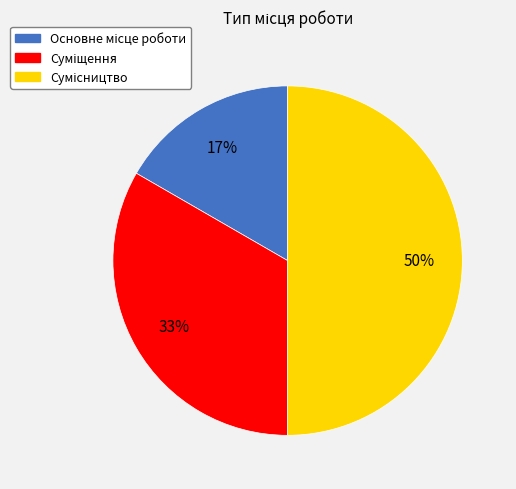

To the nearest percent, what is the difference between the largest and smallest slice percentages?

33%